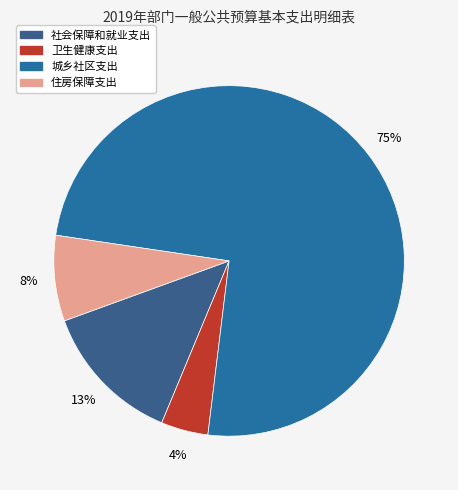

Rank the categories by value from highest to lowest.

城乡社区支出, 社会保障和就业支出, 住房保障支出, 卫生健康支出